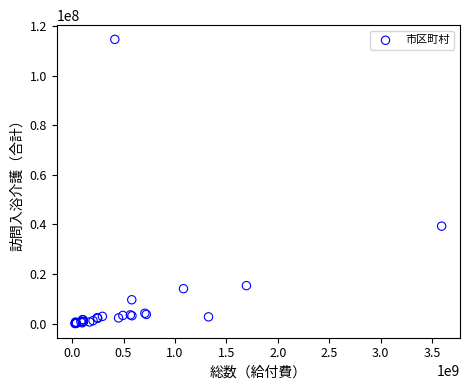

What Y value in the scatter plot is closest to 57351948?

39333716